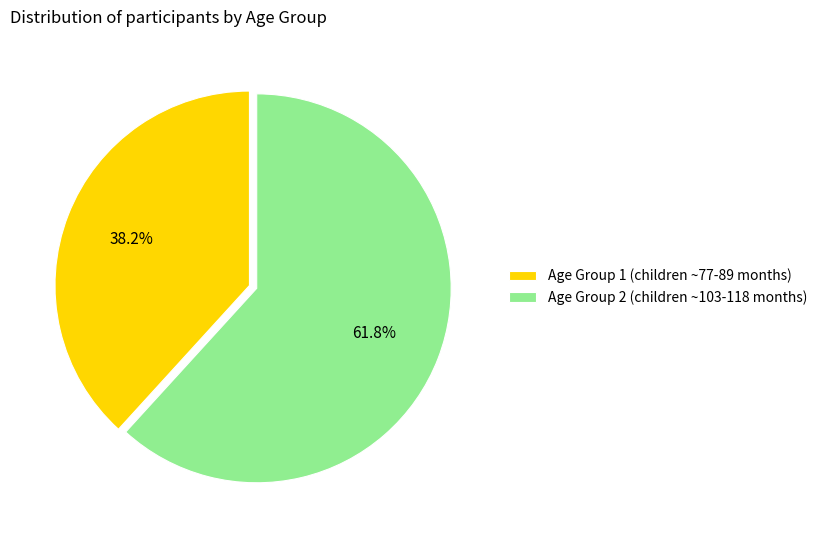

Is Age Group 2 the majority of the pie?

Yes